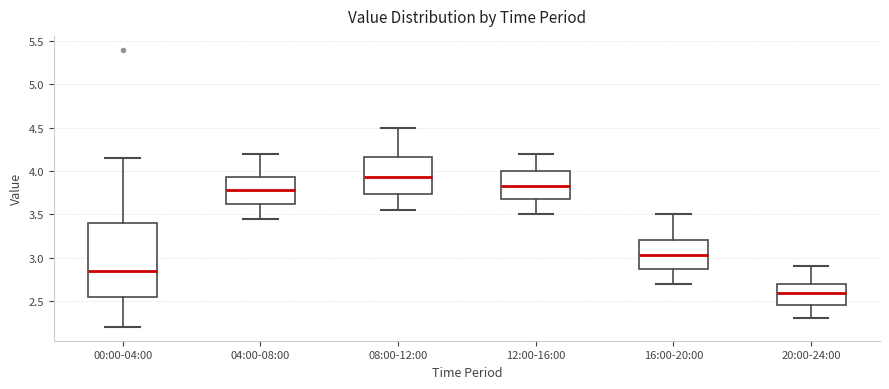

Where does the lower whisker of the box for 00:00-04:00 end on the y-axis? The values are not printed on the chart, so give them approximately, as read against the axis.

2.20